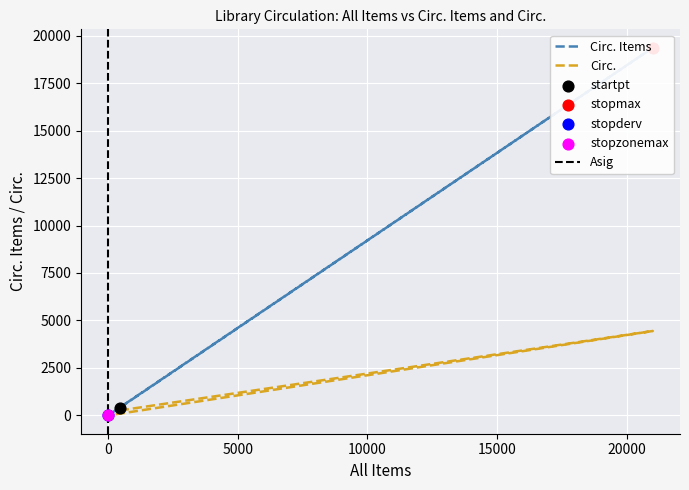

Which series has the widest spread of Y values?

Circ. Items